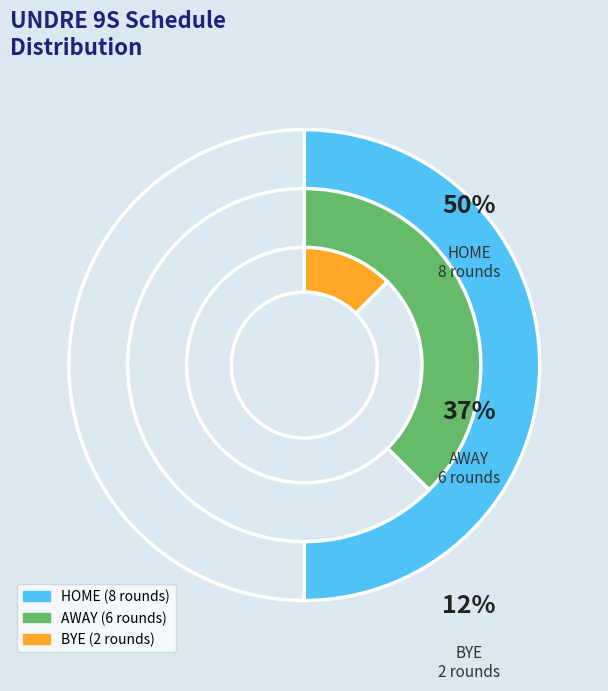

How many slices are in this pie chart?

3